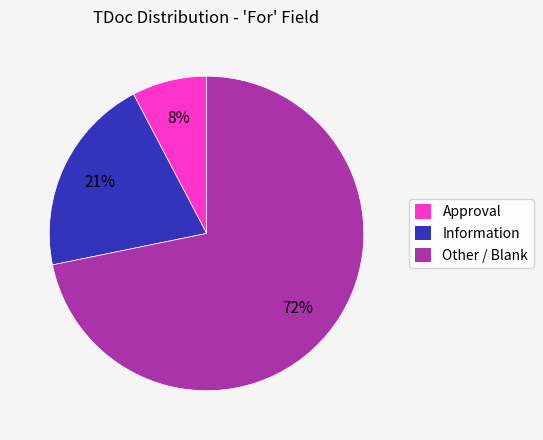

To the nearest percent, what percentage of the pie is Approval?

8%